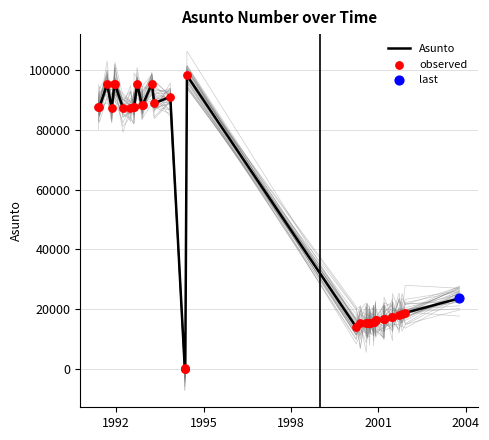

Between 01-11-2000 and 13-03-2001, which is larger?

13-03-2001